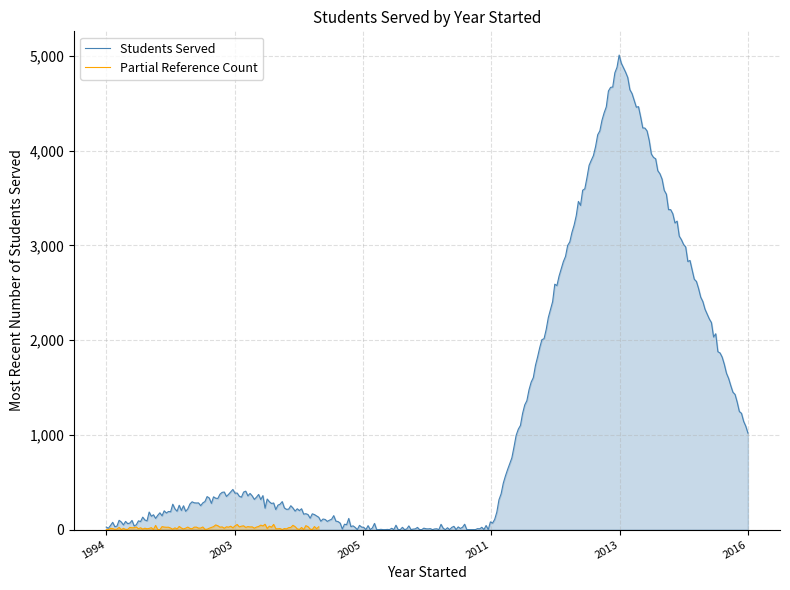

The value at 2016 is 1000. True or false?

True